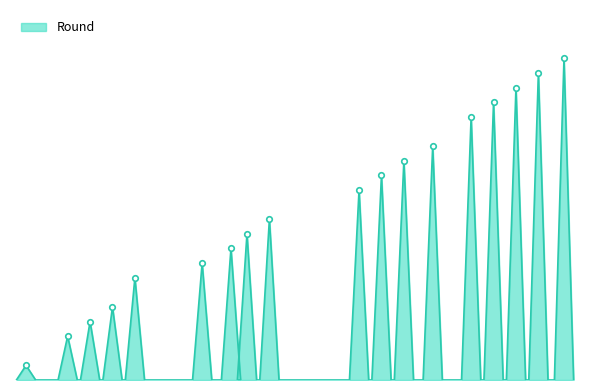

What position from the left is 2025-03-07?

17